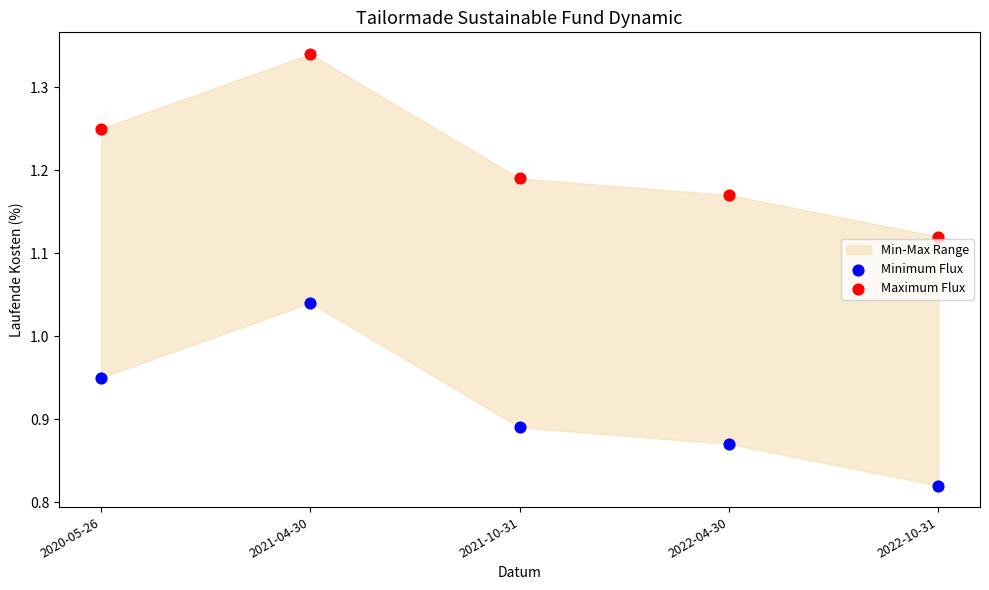

Across all data points, what is the range of Y values (max minus min)?

0.5